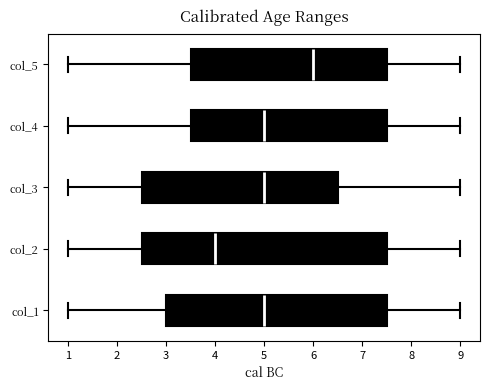

Which box is the widest, from its left edge to its right edge?

col_2